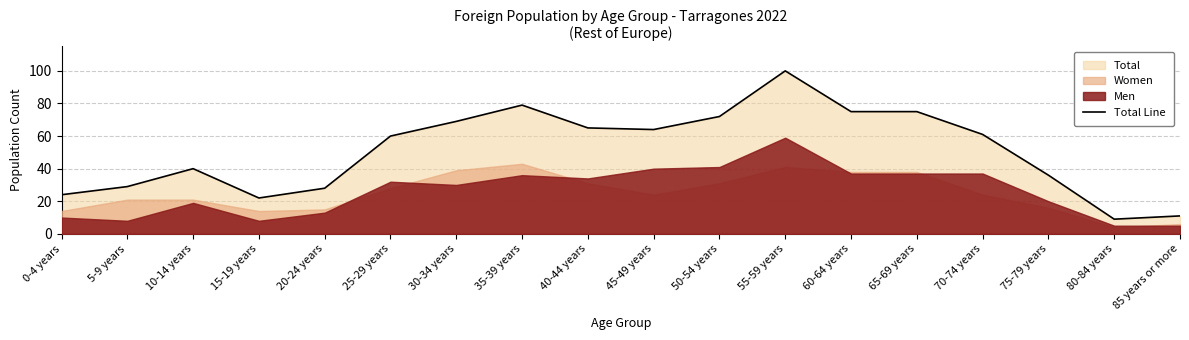

What is the value of the 11th point from the left?

72